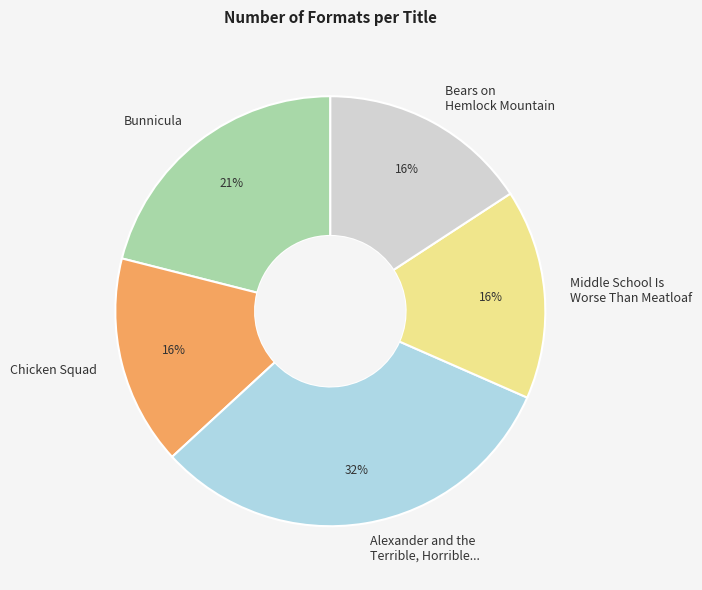

How many segments does this pie chart have?

5